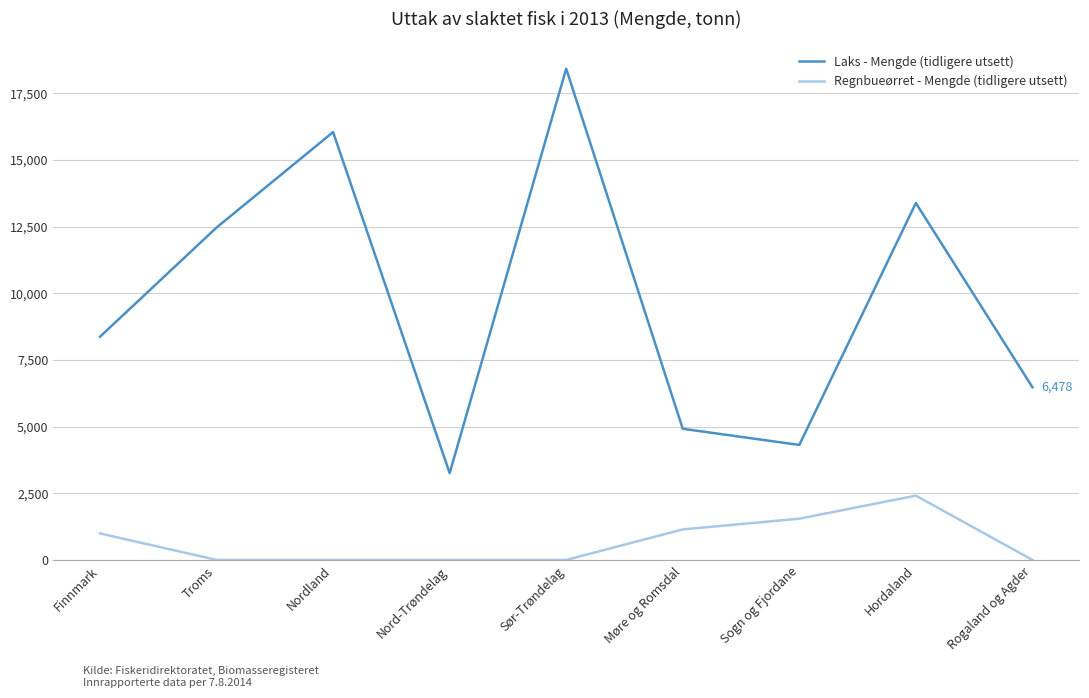

The Laks - Mengde (tidligere utsett) series shows 3255.9 at Nord-Trøndelag. True or false?

True